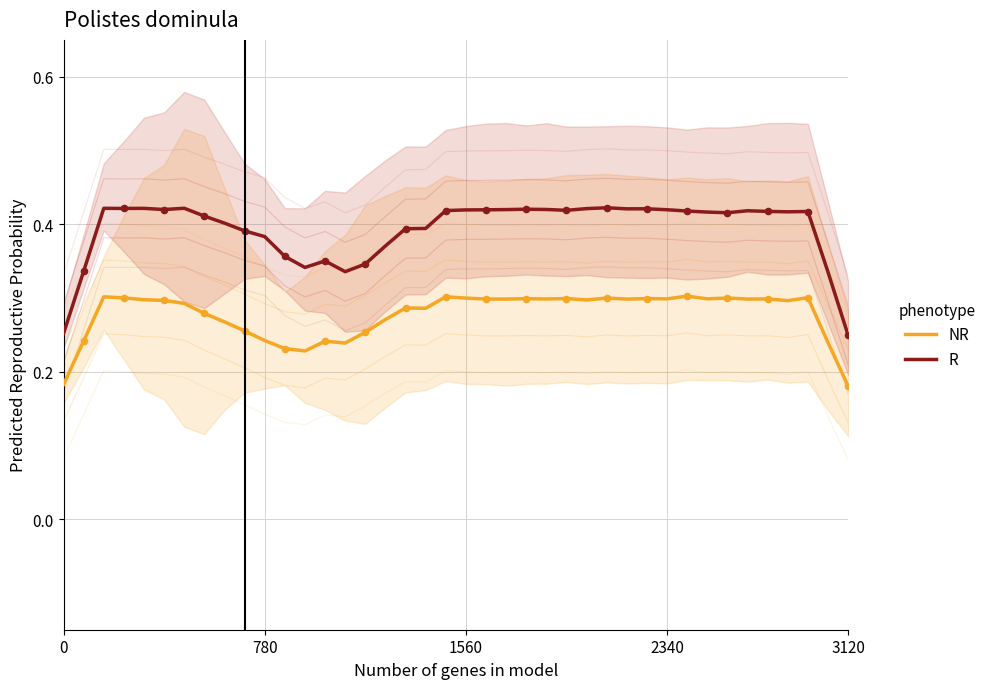

At how many categories does at least one series exceed 0?

40